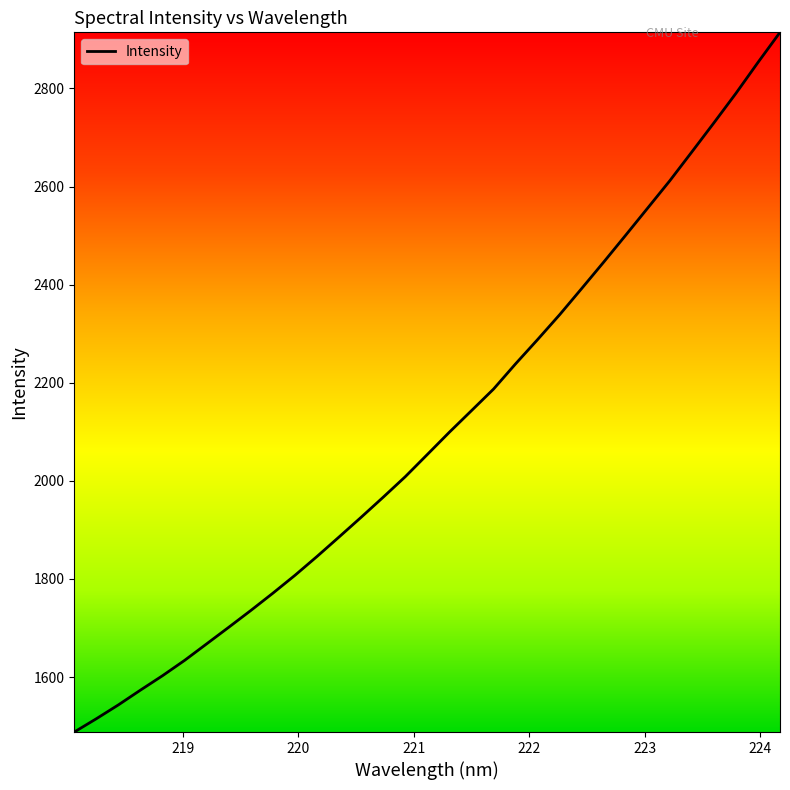

What is the smallest value displayed?

1487.9